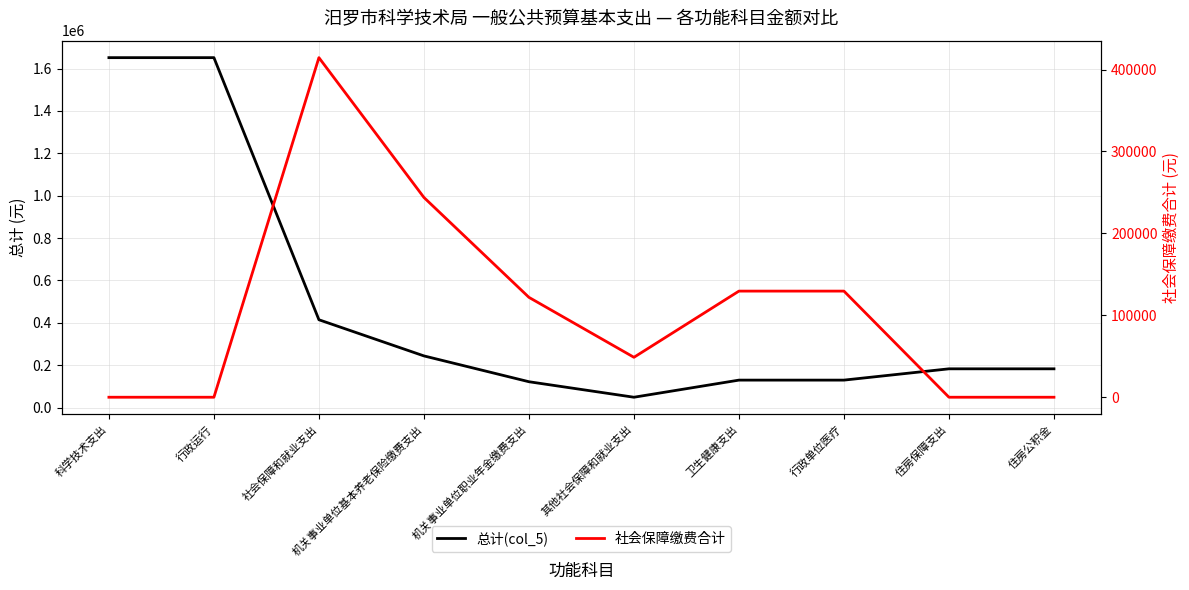

Reading left to right, list all the values displayed in this chart.

总计(col_5): 1651796.2	1651796.2	414488.0	243832.3	121916.2	48739.5	129535.9	129535.9	182874.2	182874.2
社会保障缴费合计: 0.0	0.0	414488.0	243832.3	121916.2	48739.5	129535.9	129535.9	0.0	0.0